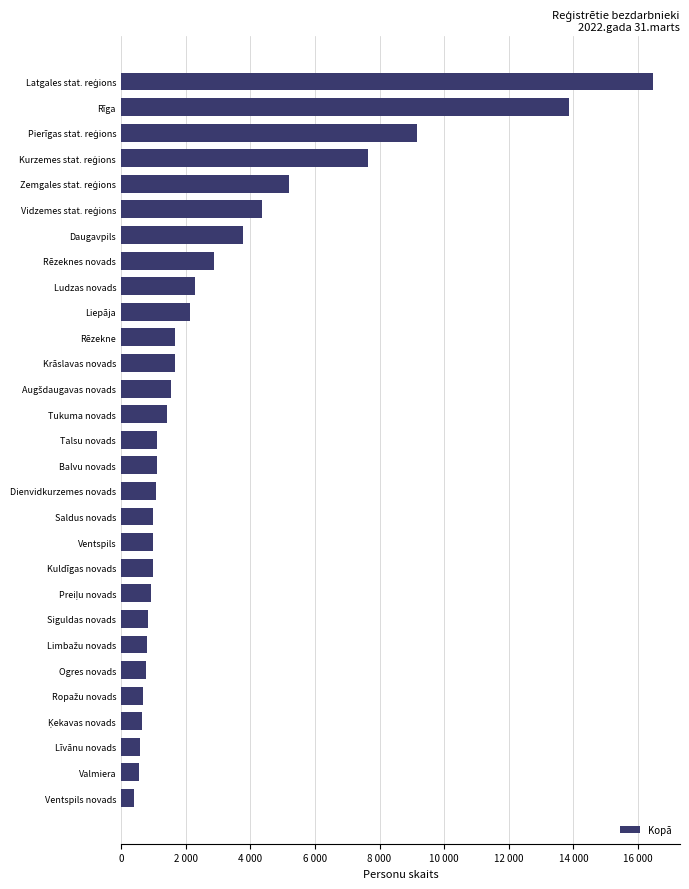

What is the sum of all values?

86546